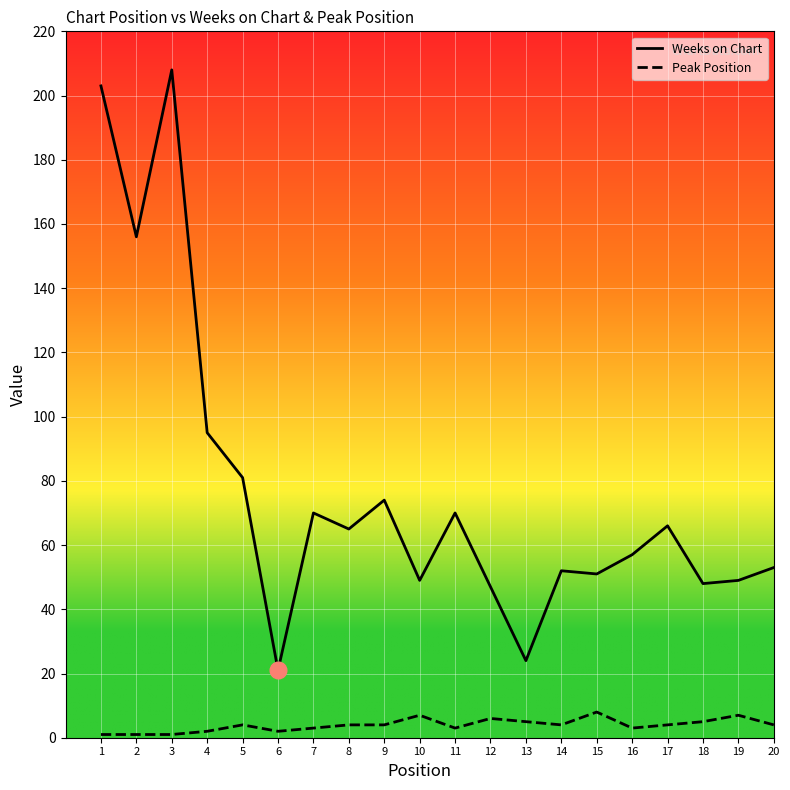

How many lines are shown in the chart?

2